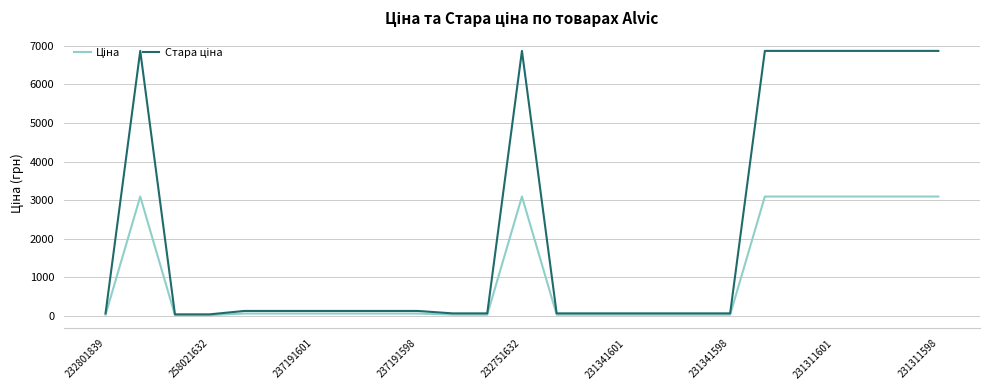

What is the maximum value shown in the chart?

6869.4